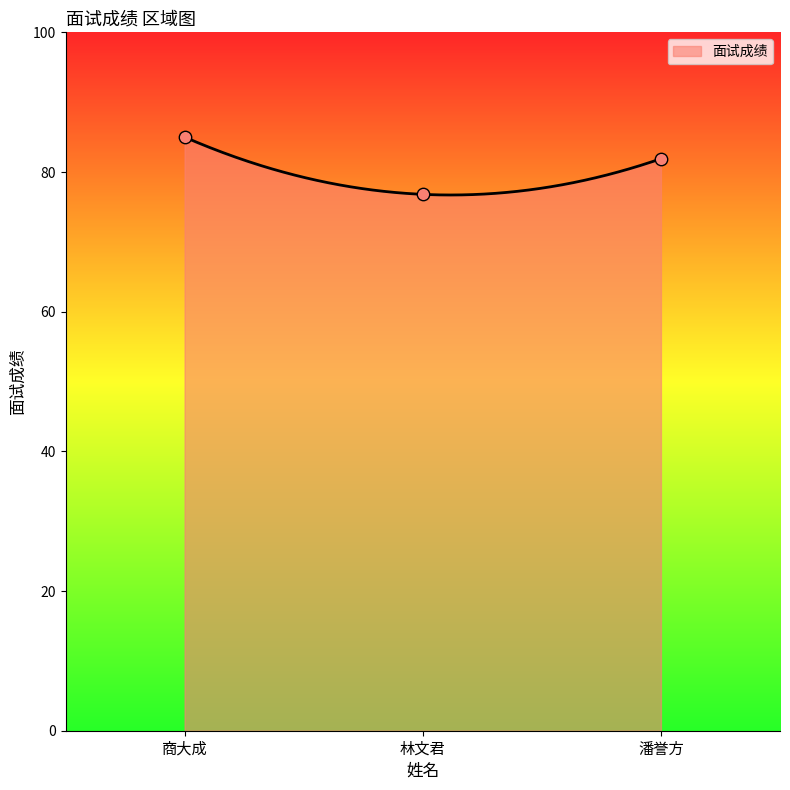

What is the ratio of the value at 潘誉方 to the value at 林文君?

1.1